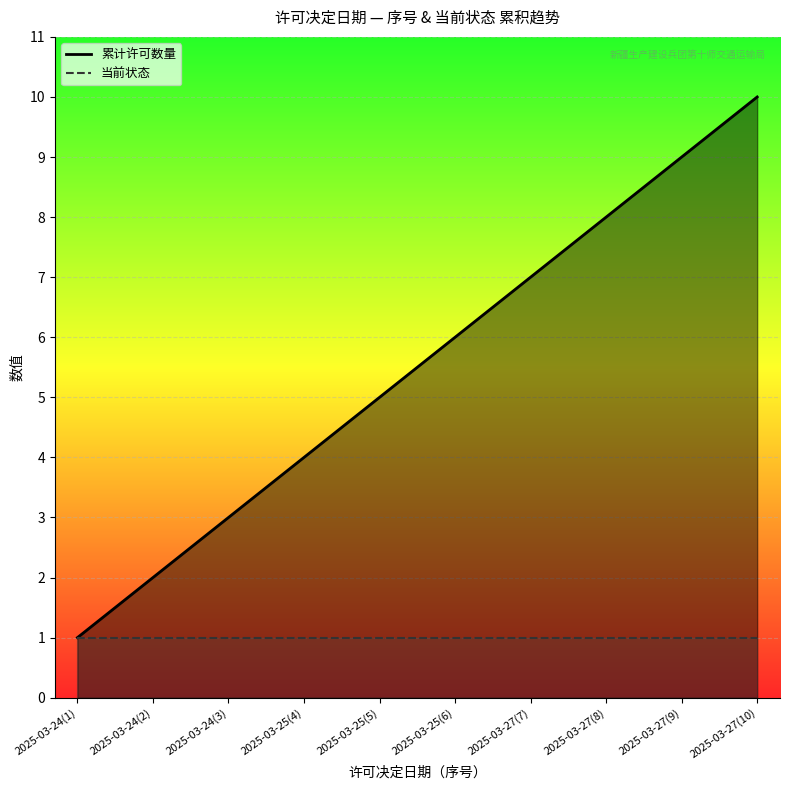

True or false: there are more than 0 points higher than both neighbors.

False